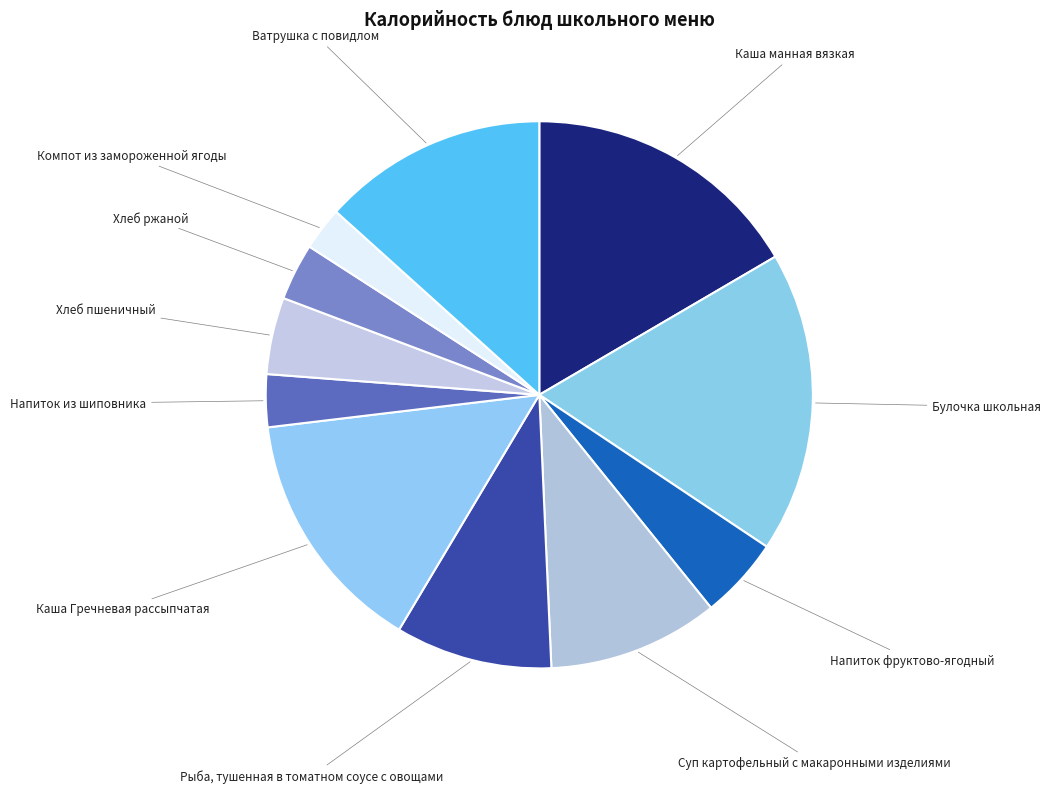

Which slice is the smallest?

Компот из замороженной ягоды